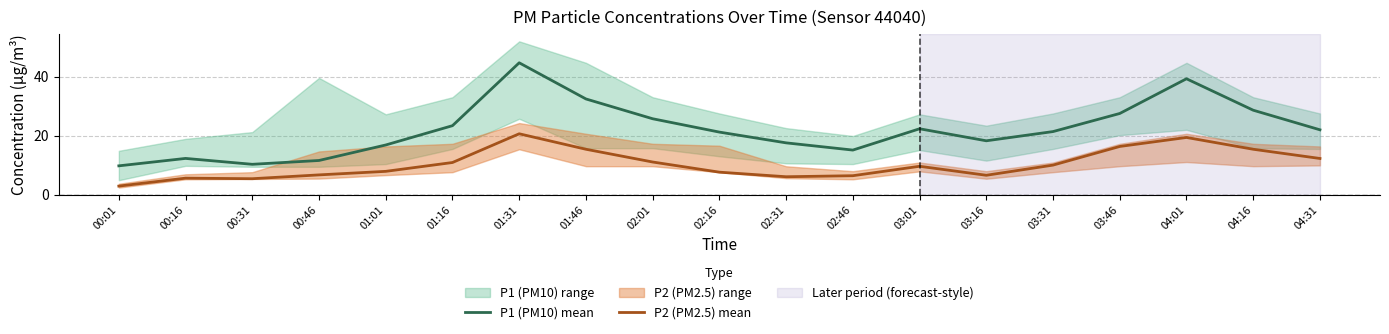

What is the total value across all series at 04:16?

44.0